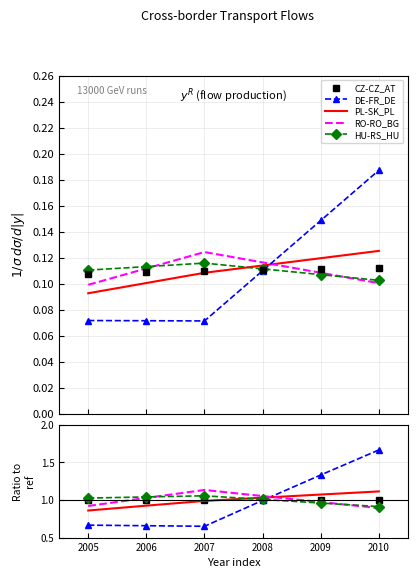

Is this an area chart (filled region under the line)?

No